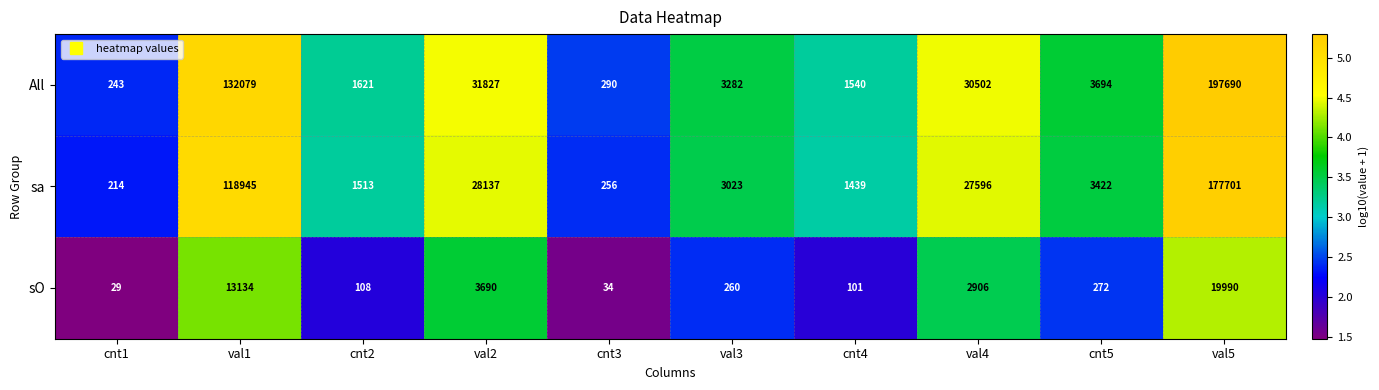

What is the total value across all series at cnt4?

3080